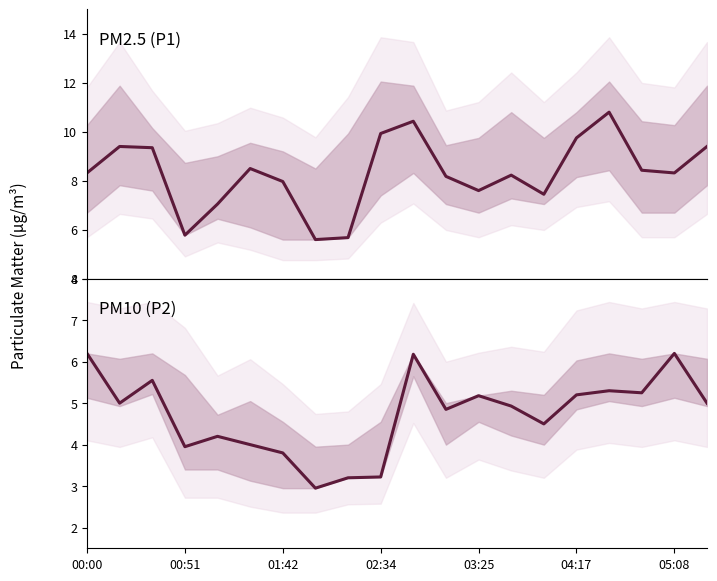

How many interior local peaks does the P1 (PM2.5) series have?

5